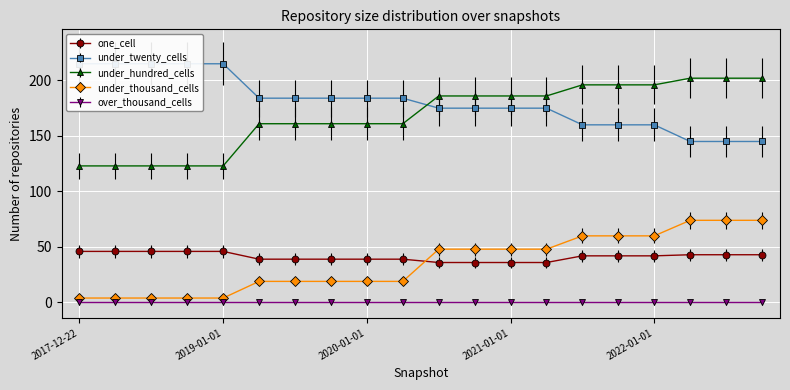

Rank the categories by one_cell value from highest to lowest.

2017-12-22, 2018-04-09, 2018-07-11, 2018-09-28, 2019-01-01, 2022-04-01, 2022-07-01, 2022-10-01, 2021-07-01, 2021-10-01, 2022-01-01, 2019-04-06, 2019-07-01, 2019-10-09, 2020-01-01, 2020-04-01, 2020-07-01, 2020-10-01, 2021-01-01, 2021-04-01